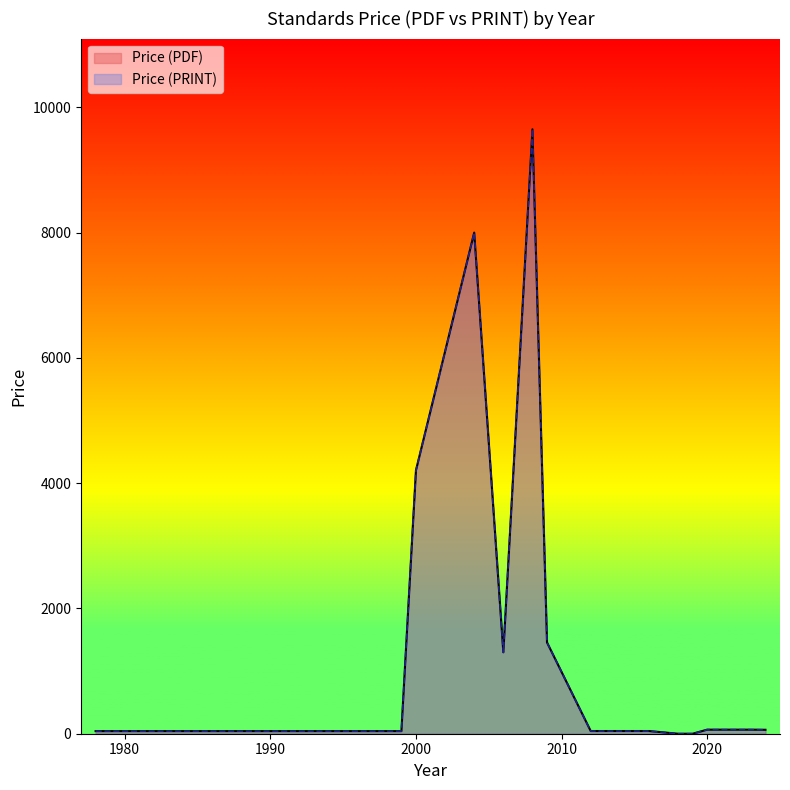

True or false: Price (PRINT) and Price (PDF) intersect in this chart.

False